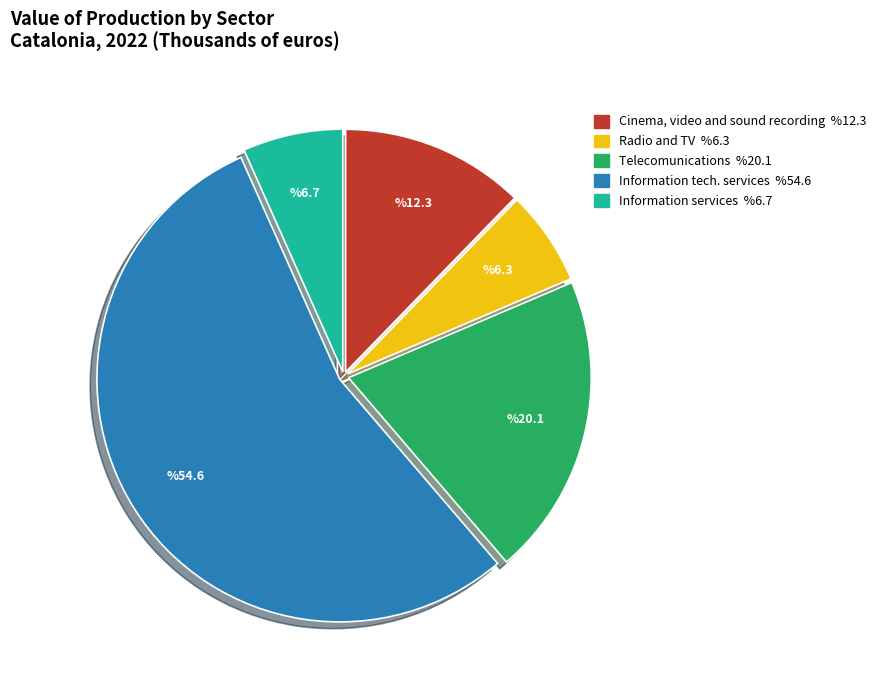

Which slice is the largest?

Information tech. services